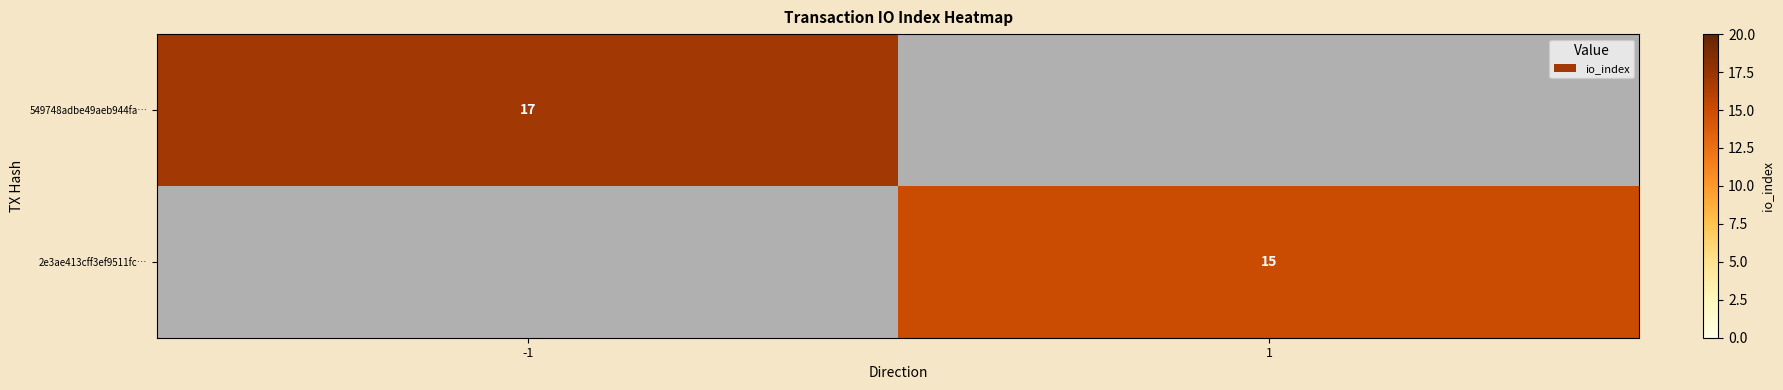

The 549748adbe49aeb944fa… series shows 17 at -1. True or false?

True